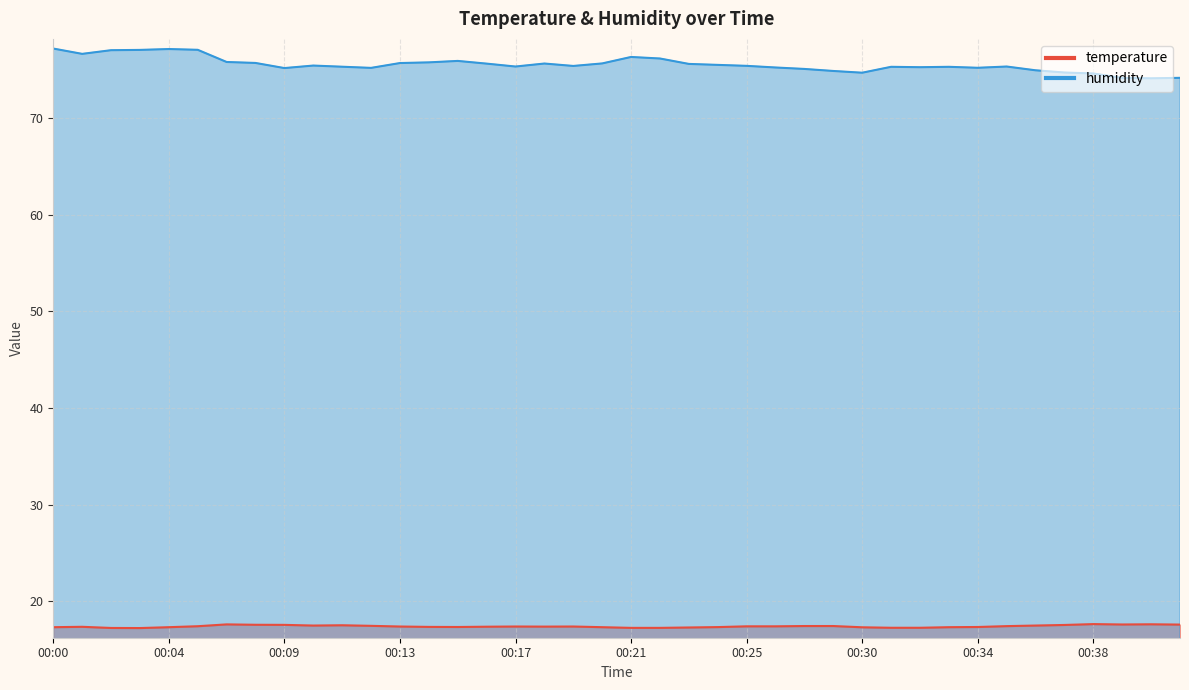

Count the number of data series in this chart.

2